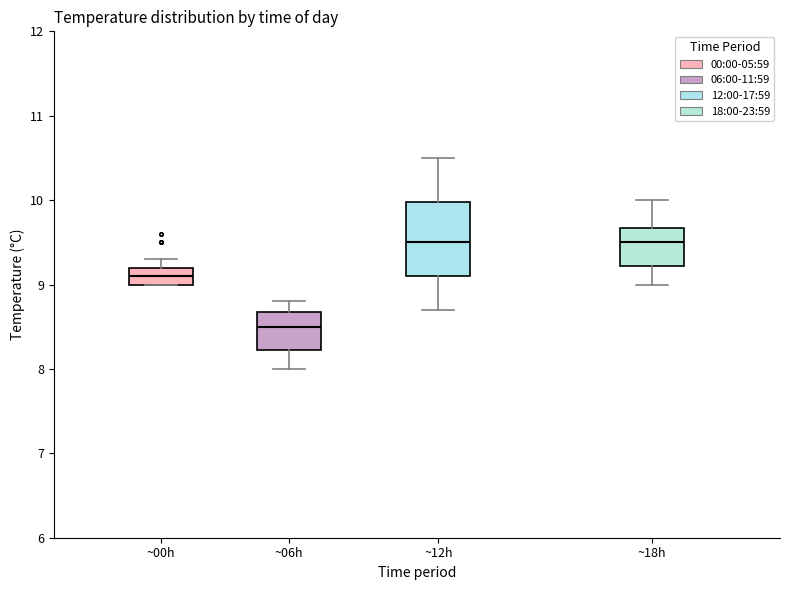

Reading left to right, read every box against the y-axis: the position of its median line, the range the box covers, and the ends of its whiskers. The values are not printed on the chart, so give them approximately, as read against the axis.

~00h: median 9.1, box 9.0 to 9.2, whiskers 9.0 to 9.3
~06h: median 8.5, box 8.2 to 8.7, whiskers 8.0 to 8.8
~12h: median 9.5, box 9.1 to 10.0, whiskers 8.7 to 10.5
~18h: median 9.5, box 9.2 to 9.7, whiskers 9.0 to 10.0